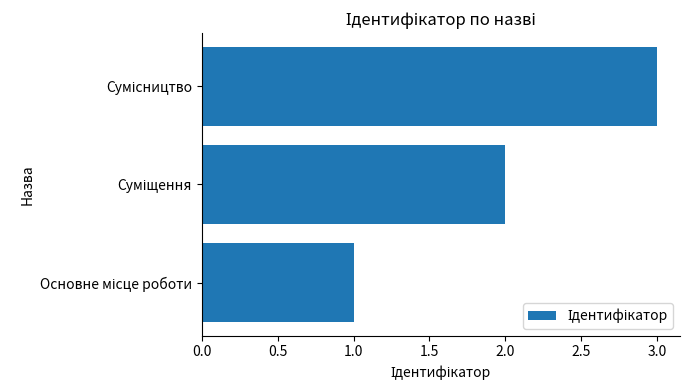

How many series are shown in this chart?

1